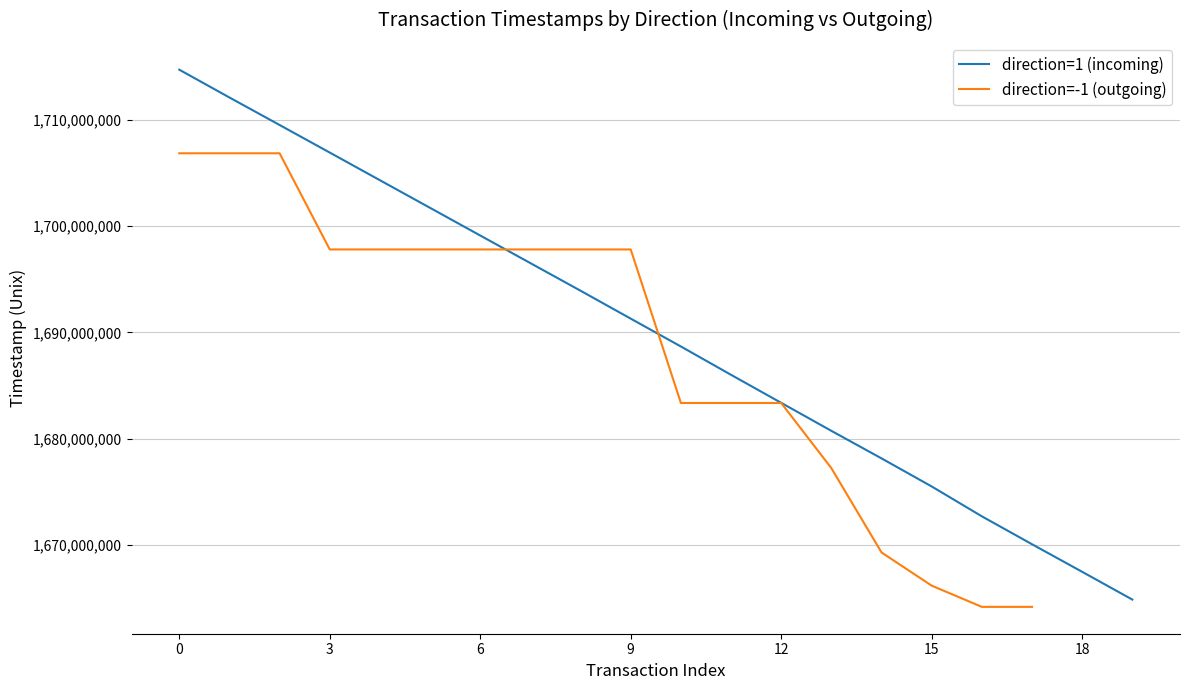

The value of direction=1 (incoming) at 9 is 1691288590. True or false?

True